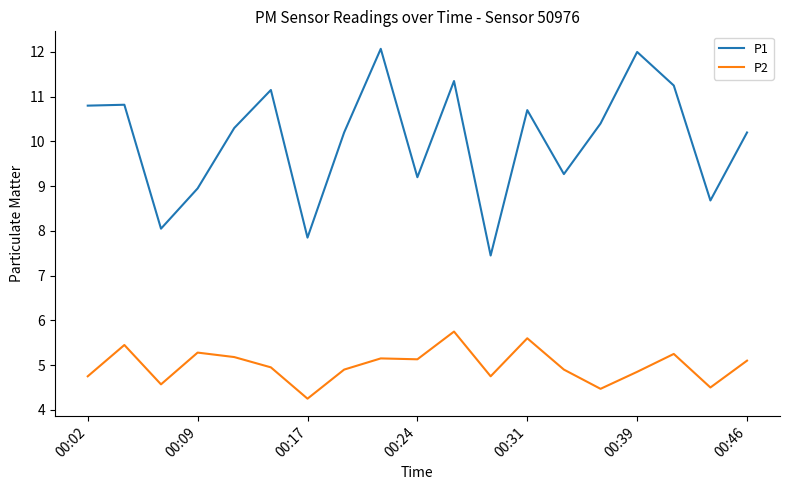

What is the difference between the maximum and minimum values in the P1 series?

4.6